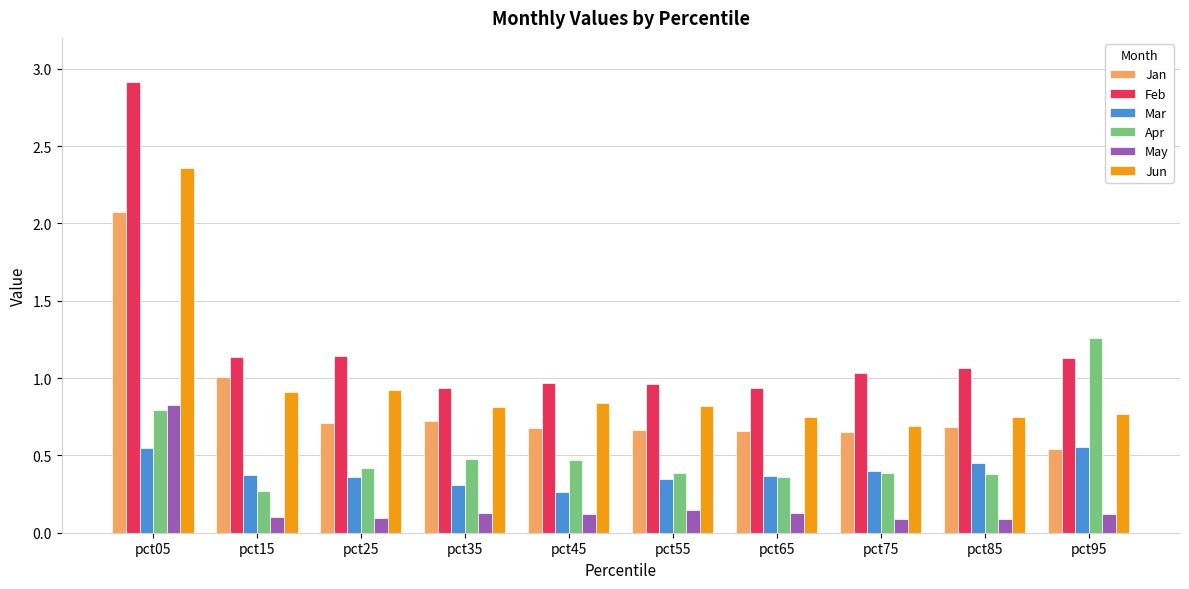

What is the greatest value displayed?

2.9